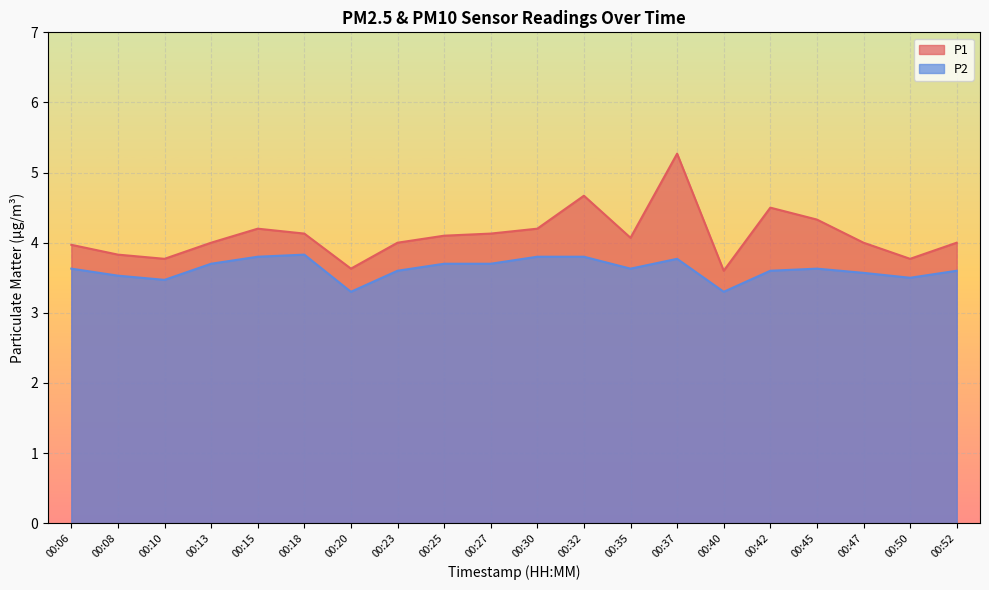

What is the average value of the P1 series?

4.1